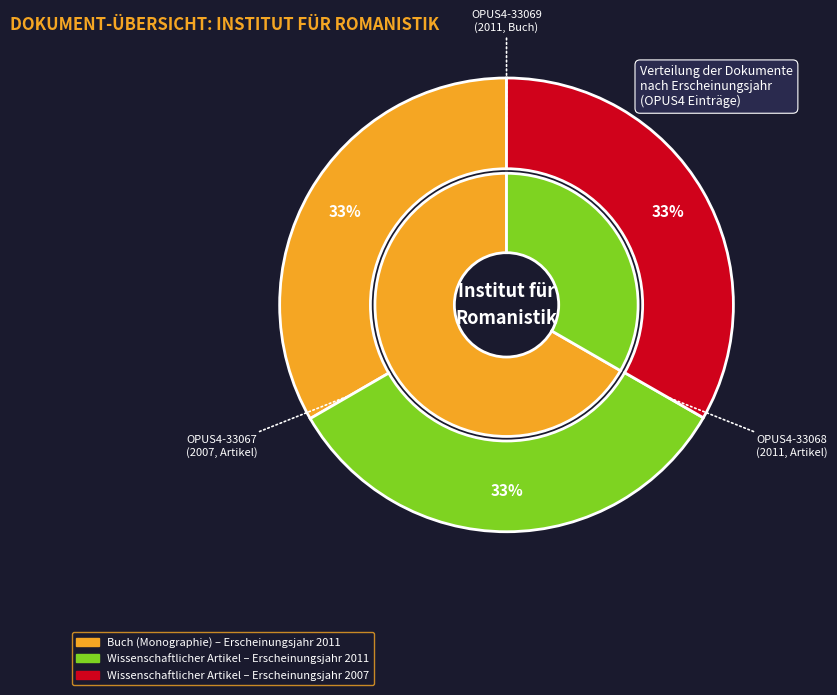

The OPUS4-33067 (Artikel) slice represents 33% of the pie. True or false?

True